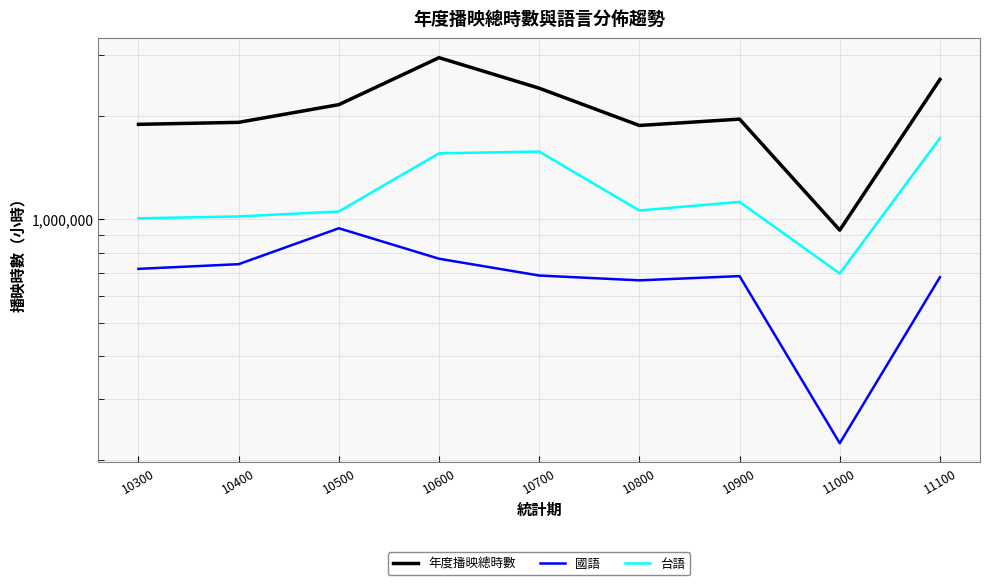

What is the value of the 台語 point at the 7th from the left?

1123392.9